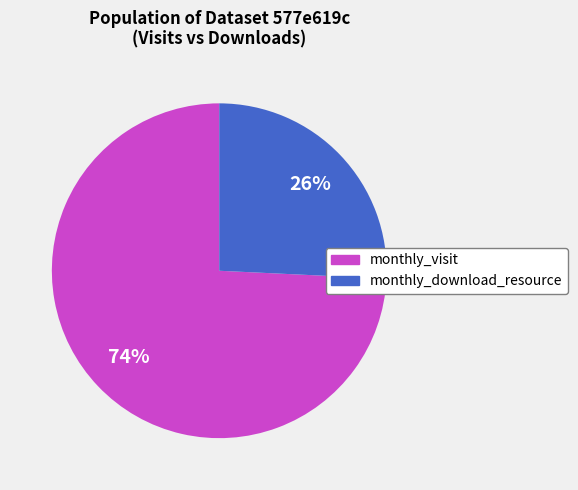

To the nearest percent, what is the difference between the largest and smallest slice percentages?

48%